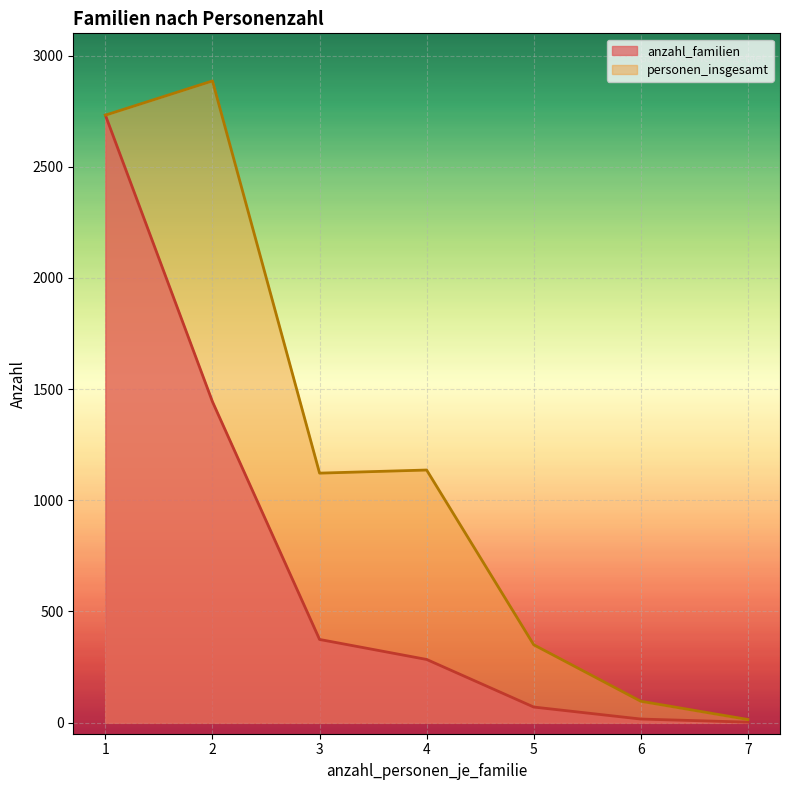

What is the average value of the personen_insgesamt series?

1191